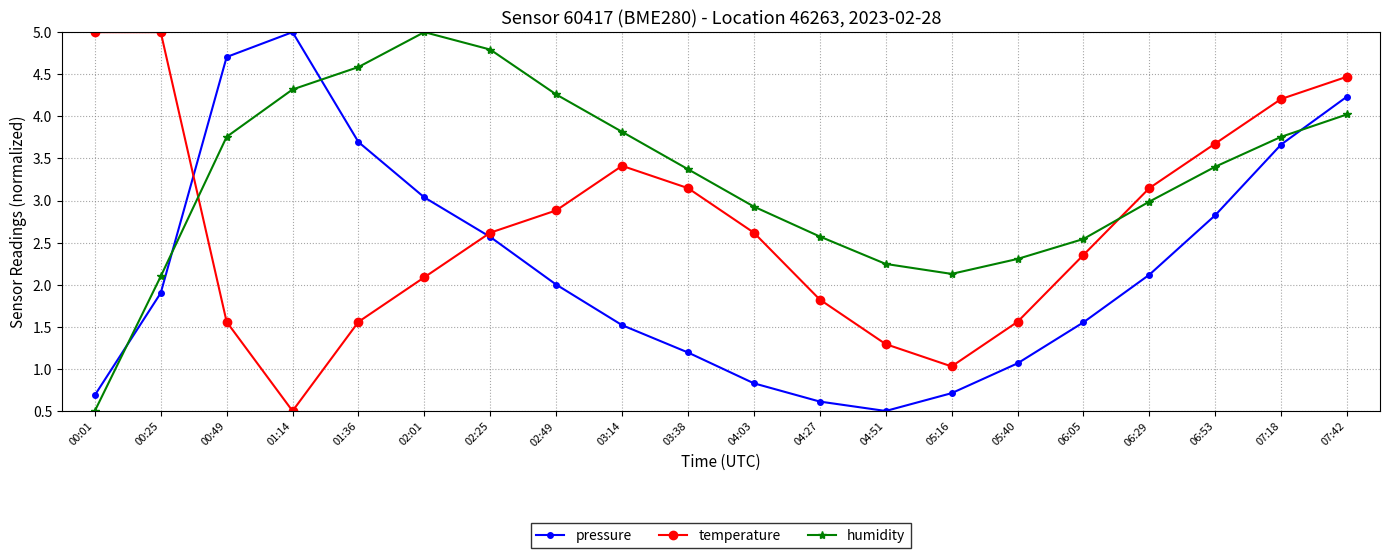

How many lines are shown in the chart?

3